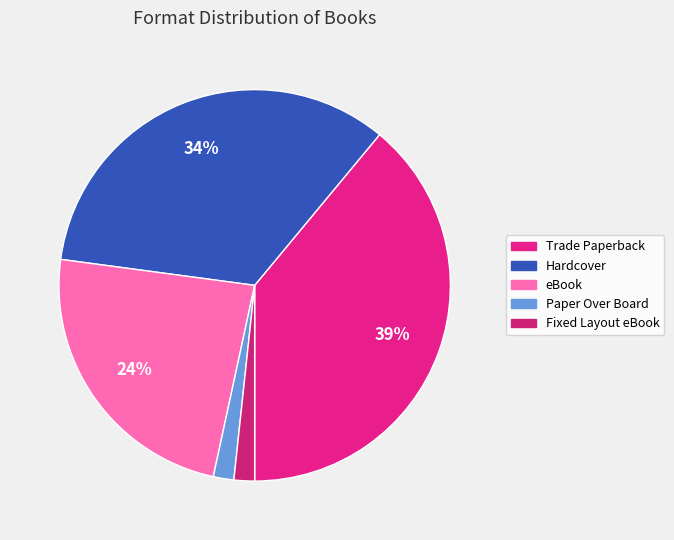

To the nearest percent, what portion does eBook represent?

24%